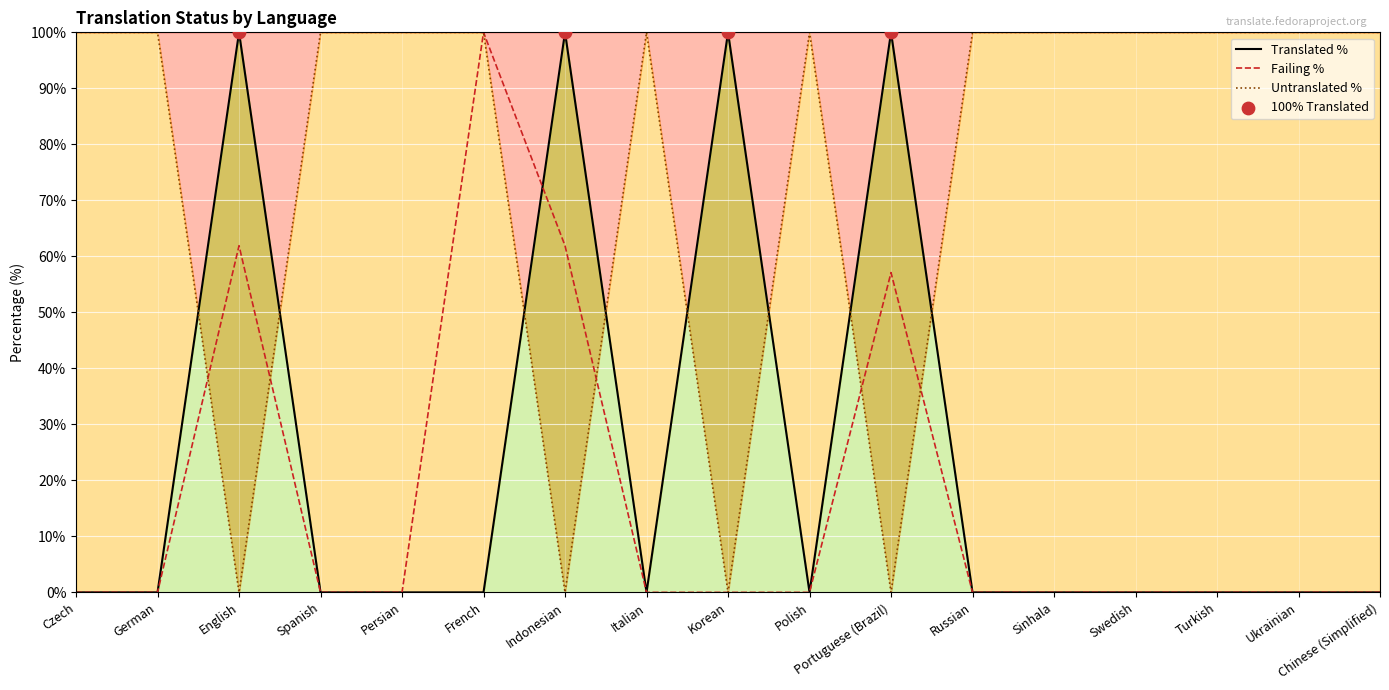

Is it true that Failing % equals 0.0 at Spanish?

True